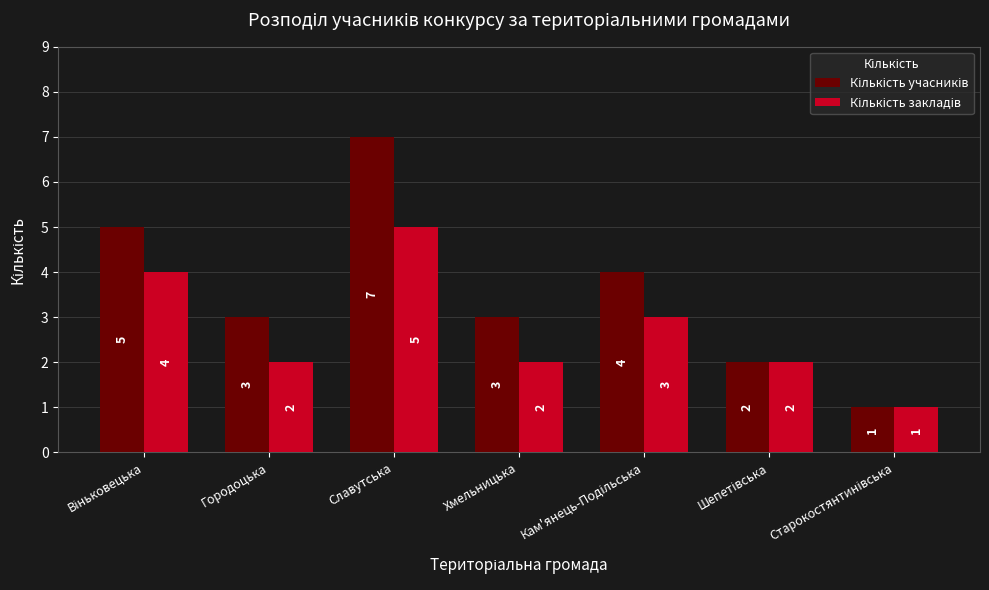

At which category is the sum across all series the highest?

Славутська